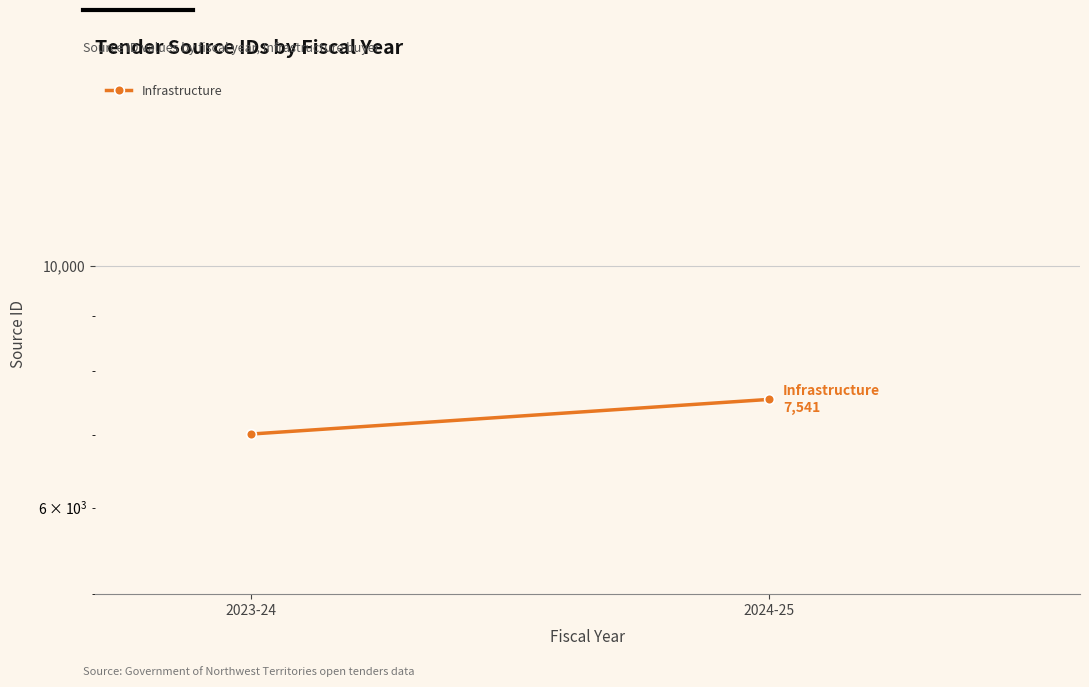

Rank the categories by value from lowest to highest.

2023-24, 2024-25